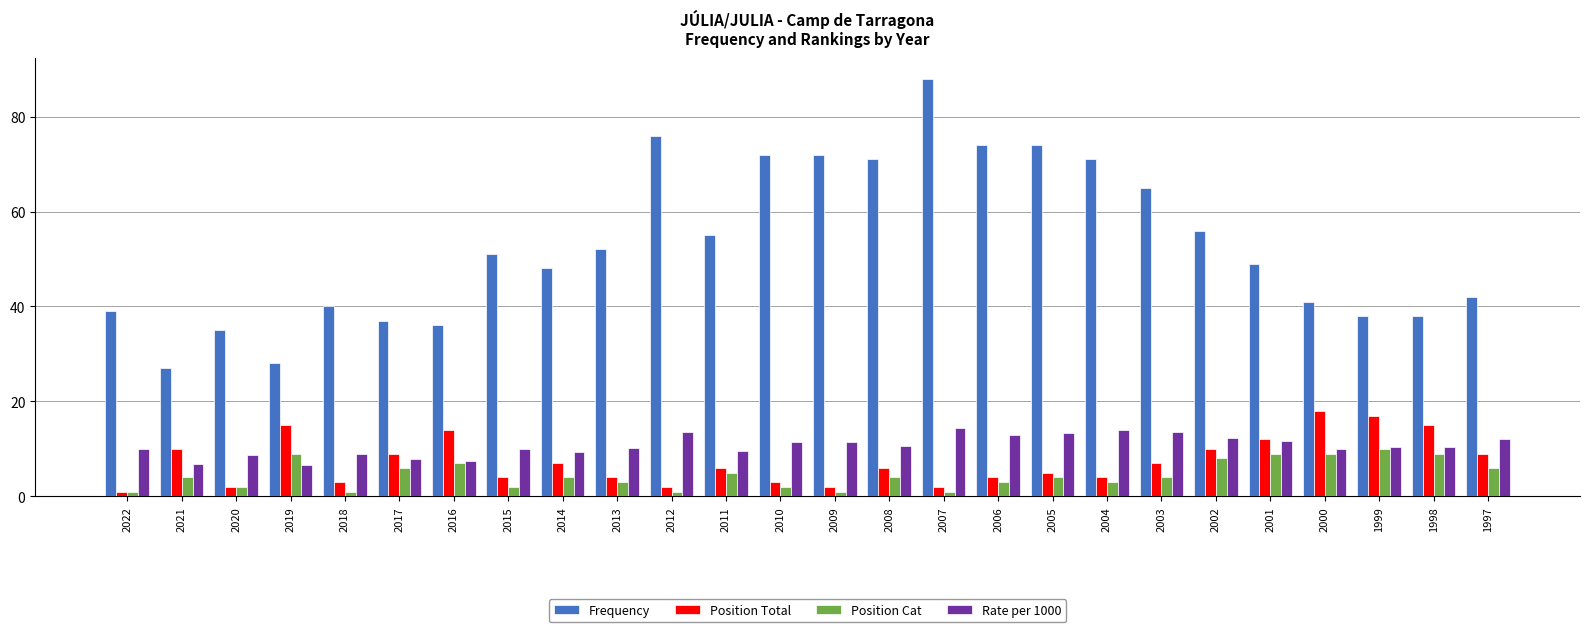

How many groups of bars are there?

26